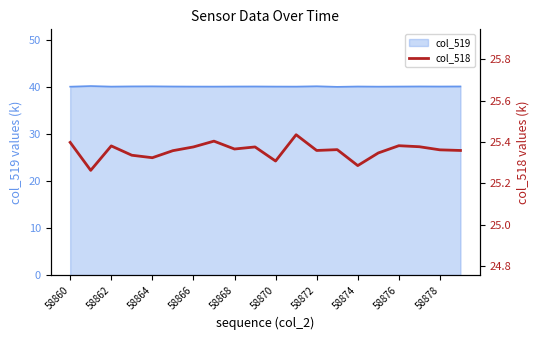

The value of col_519 at 58864 is 40.2. True or false?

True